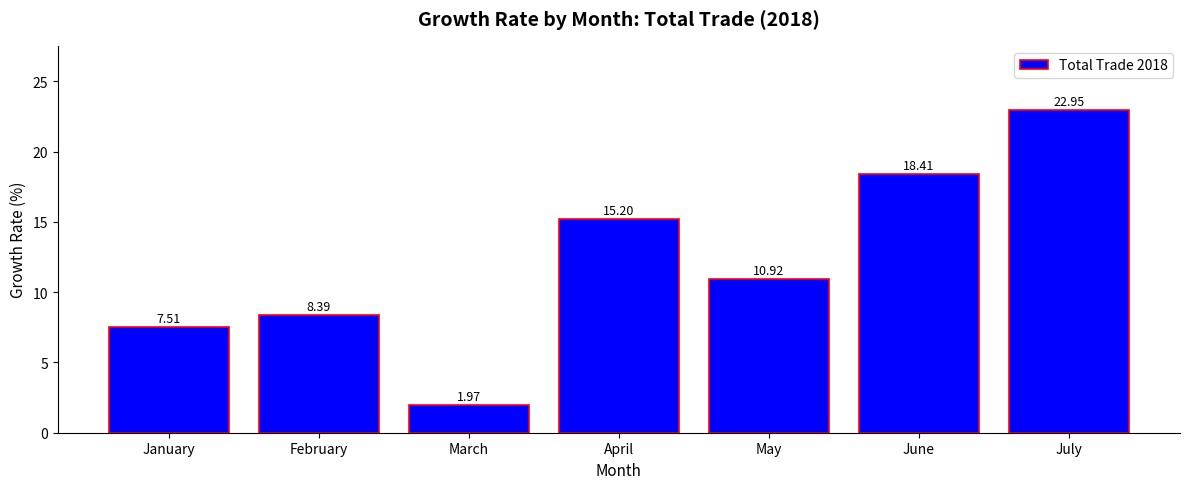

Between April and July, which is larger?

July